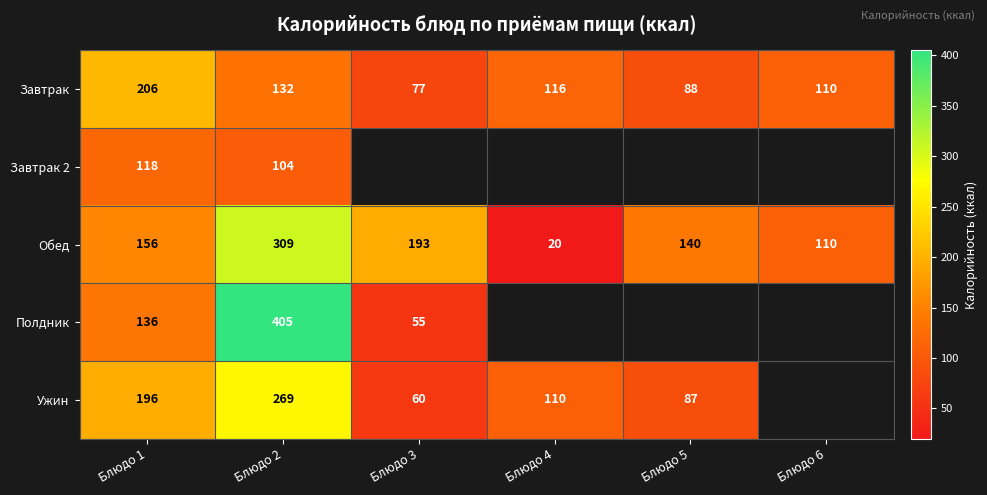

True or false: Завтрак 2 has a value of 154 at Блюдо 2.

False